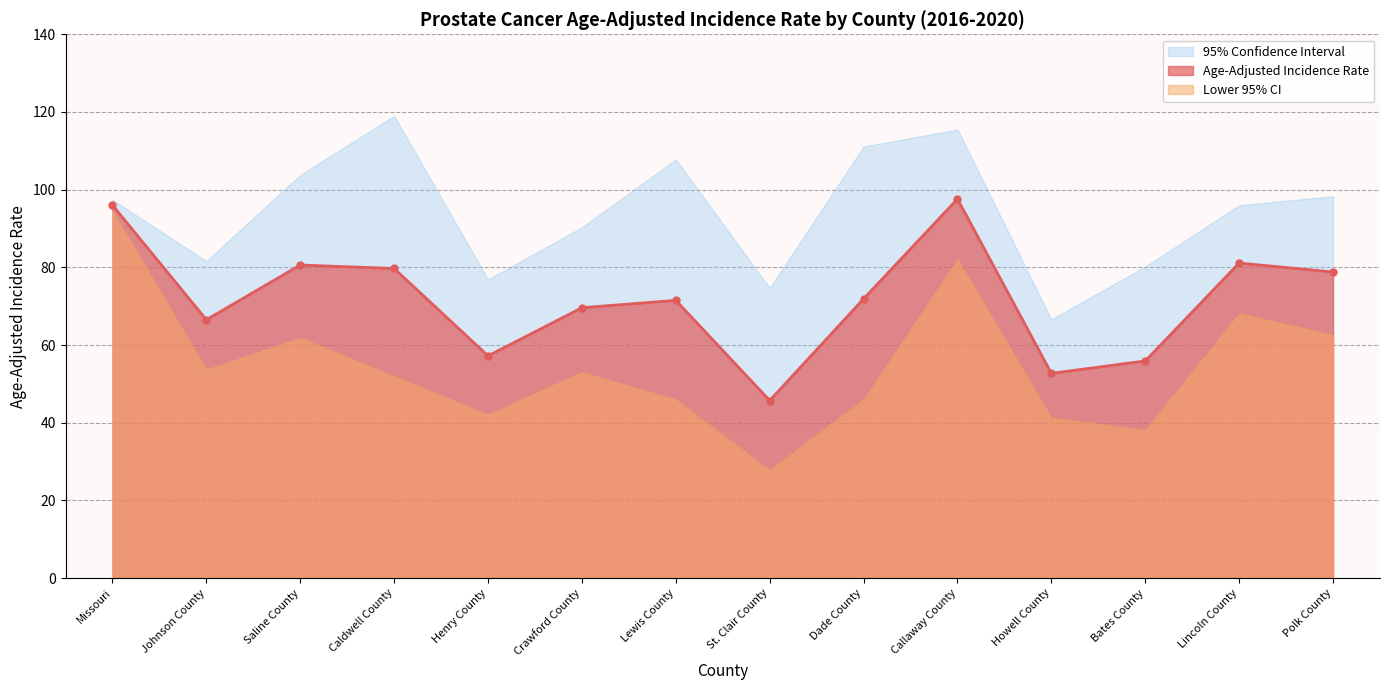

Reading left to right, transcribe all the data shown in this chart.

Age-Adjusted Incidence Rate: 96.0	66.5	80.6	79.7	57.2	69.6	71.5	45.7	71.9	97.6	52.7	55.9	81.1	78.8
Lower 95% CI: 94.6	53.7	61.9	52.0	42.1	53.1	46.0	27.8	46.0	82.1	41.3	38.1	68.2	62.6
Upper 95% CI: 97.4	81.6	103.8	119.0	76.9	90.3	107.8	74.7	111.1	115.5	66.6	80.2	96.0	98.3